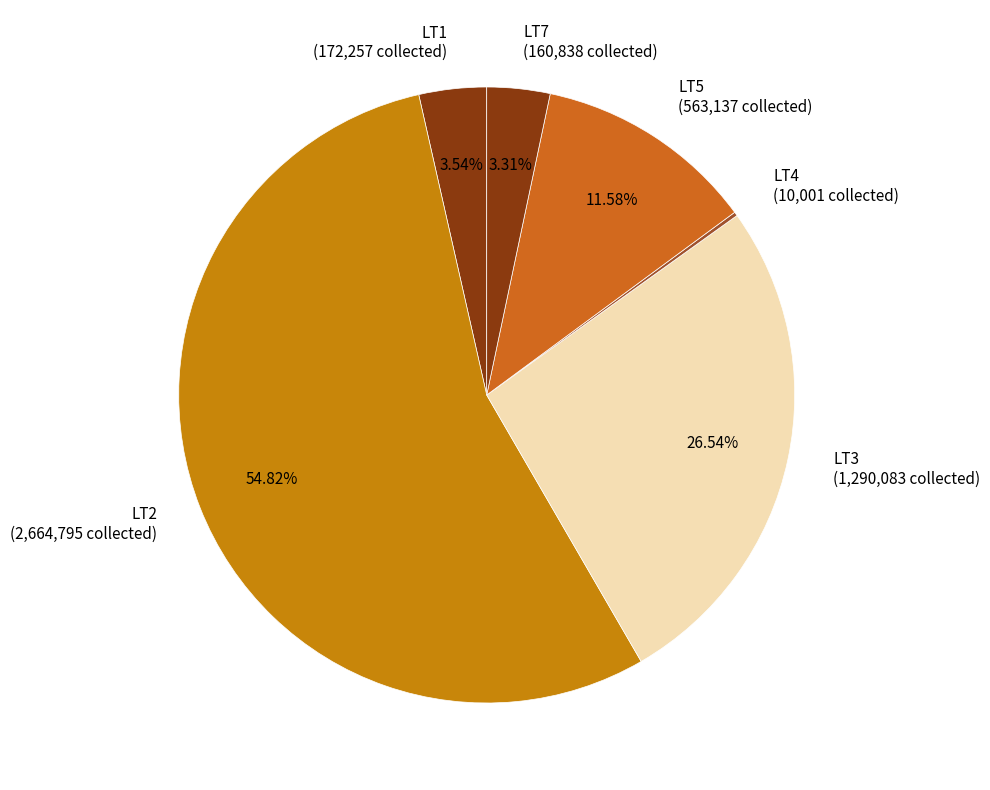

To the nearest percent, what percentage of the pie is LT1?

4%